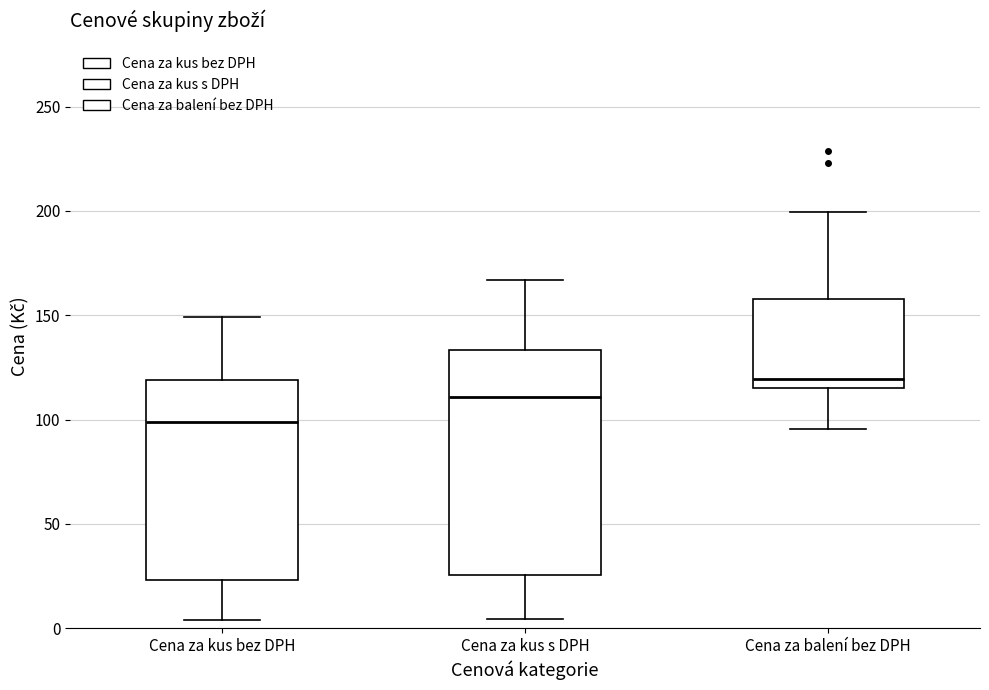

Reading left to right, read every box against the y-axis: the position of its median line, the range the box covers, and the ends of its whiskers. The values are not printed on the chart, so give them approximately, as read against the axis.

Cena za kus bez DPH: median 100, box 25 to 120, whiskers 5 to 150
Cena za kus s DPH: median 110, box 25 to 135, whiskers 5 to 165
Cena za balení bez DPH: median 120, box 115 to 160, whiskers 95 to 200